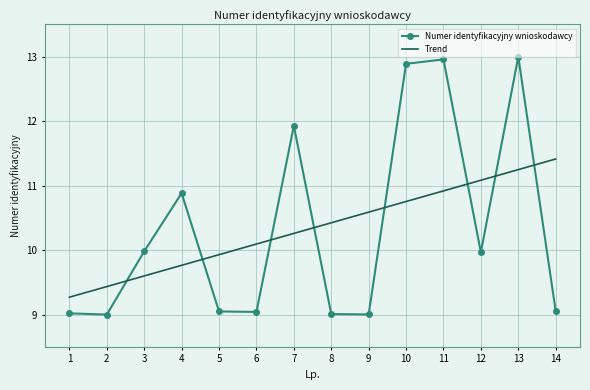

Is the value of Trend at 12 greater than the value of Numer identyfikacyjny wnioskodawcy at 3?

Yes